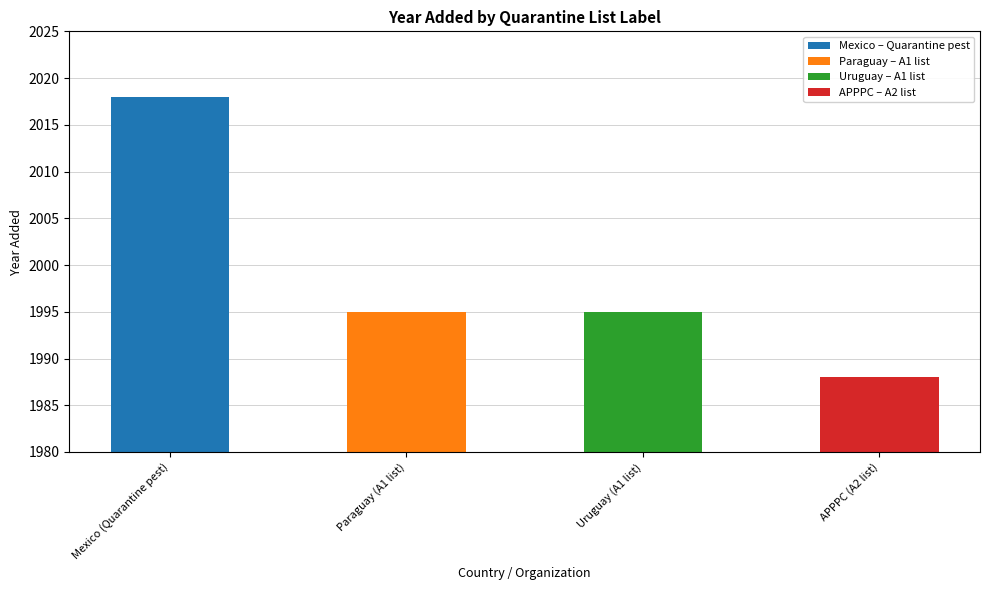

Which label corresponds to the smallest value in the chart?

APPPC (A2 list)